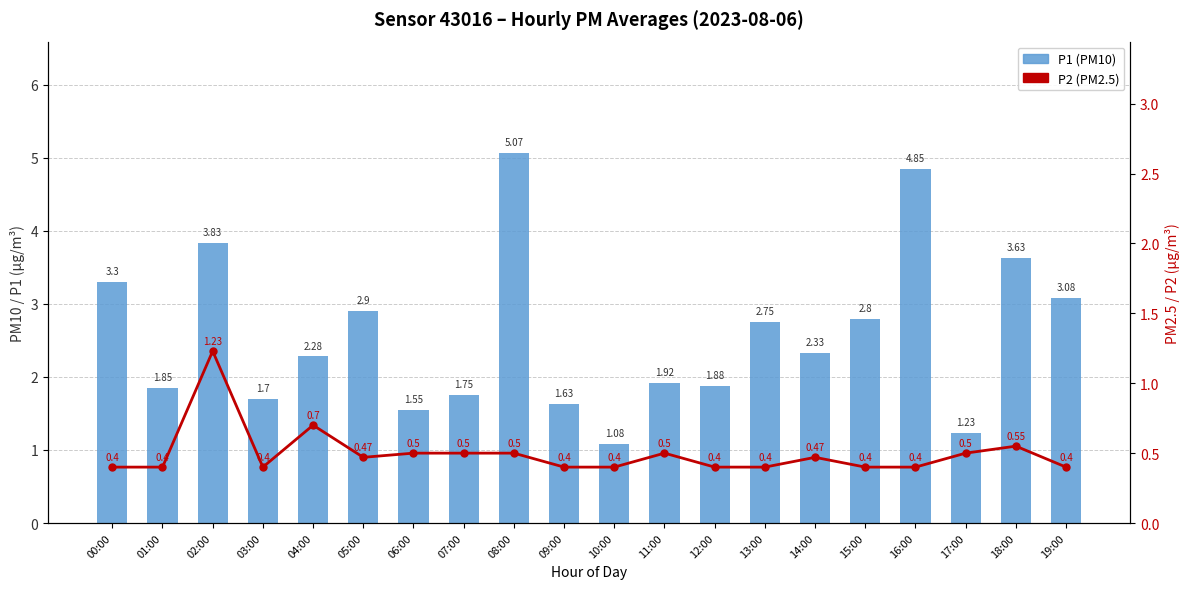

Is it true that P2 (PM2.5) equals 0.4 at 00:00?

True